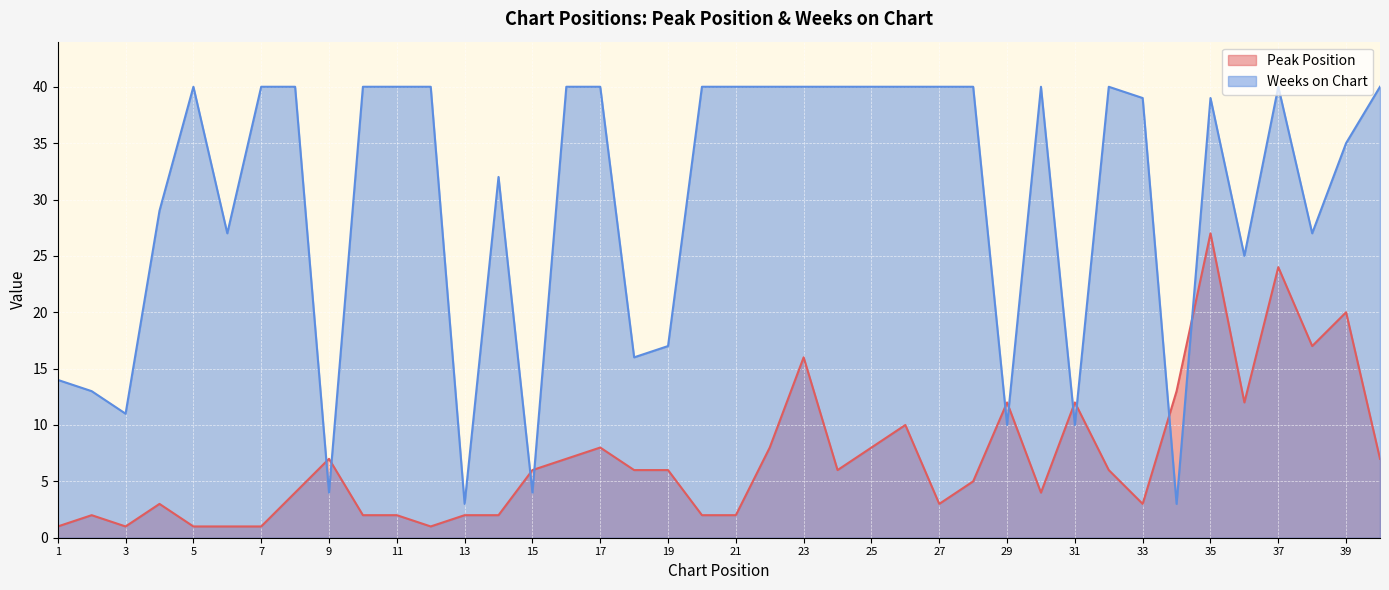

Is it true that Peak Position equals 6 at 18?

True